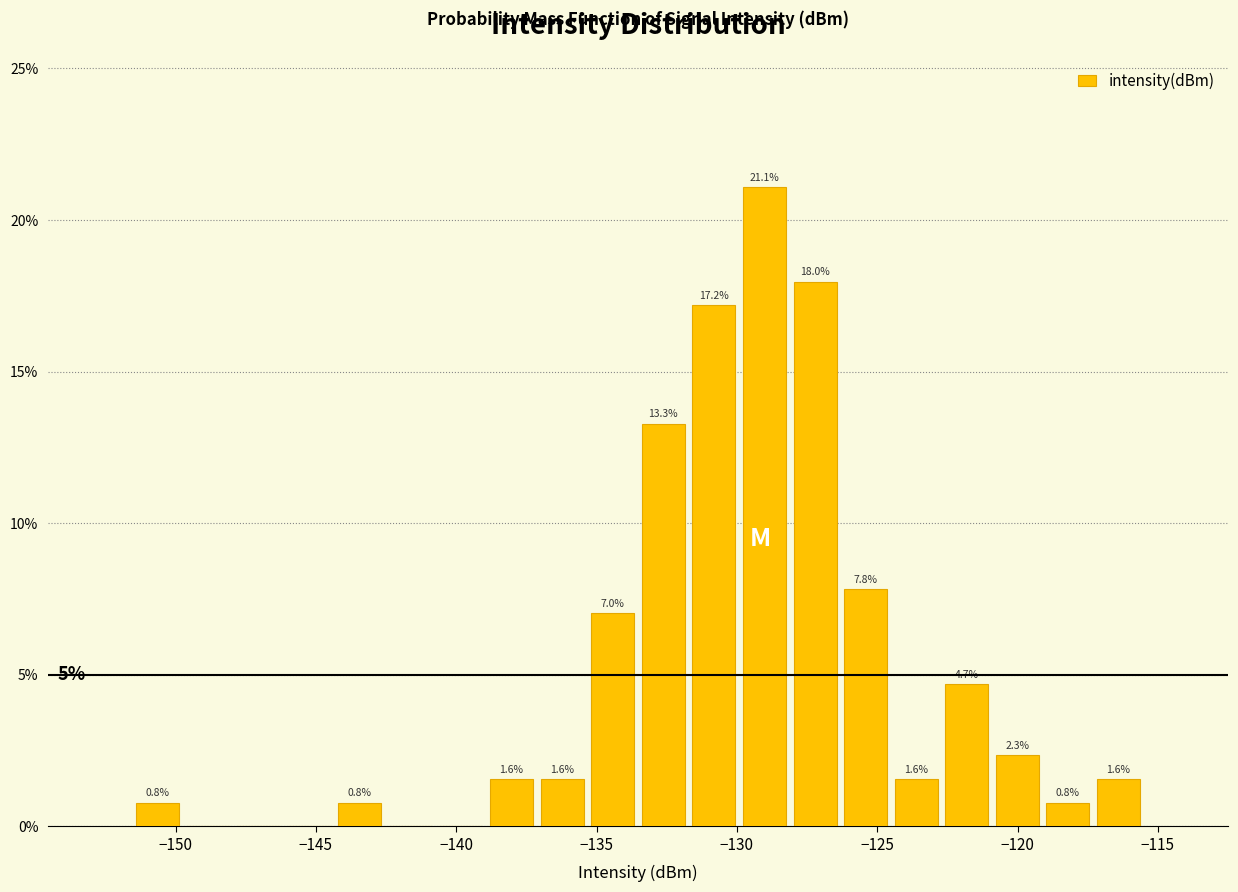

Read against the x-axis, roughly where is the centre of the tallest bar?

-129.0